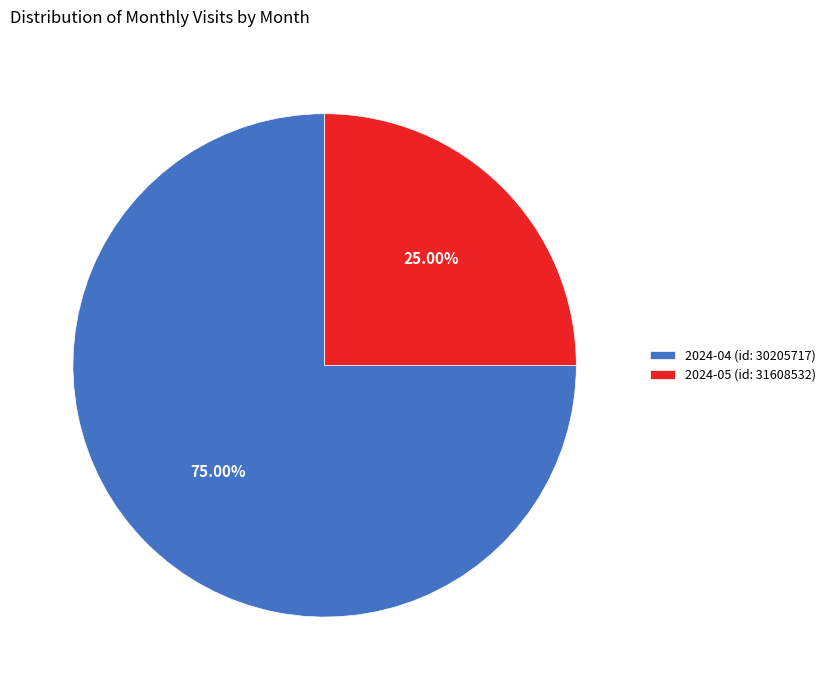

To the nearest percent, what is the difference between the 2024-05 (id: 31608532) and 2024-04 (id: 30205717) slice percentages?

50%